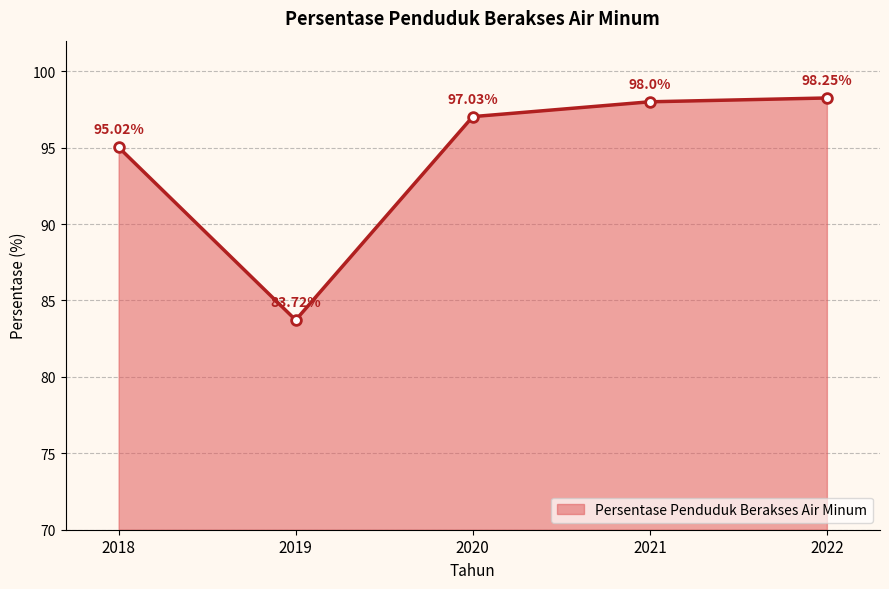

What is the change in value from 2019 to 2022?

+14.5